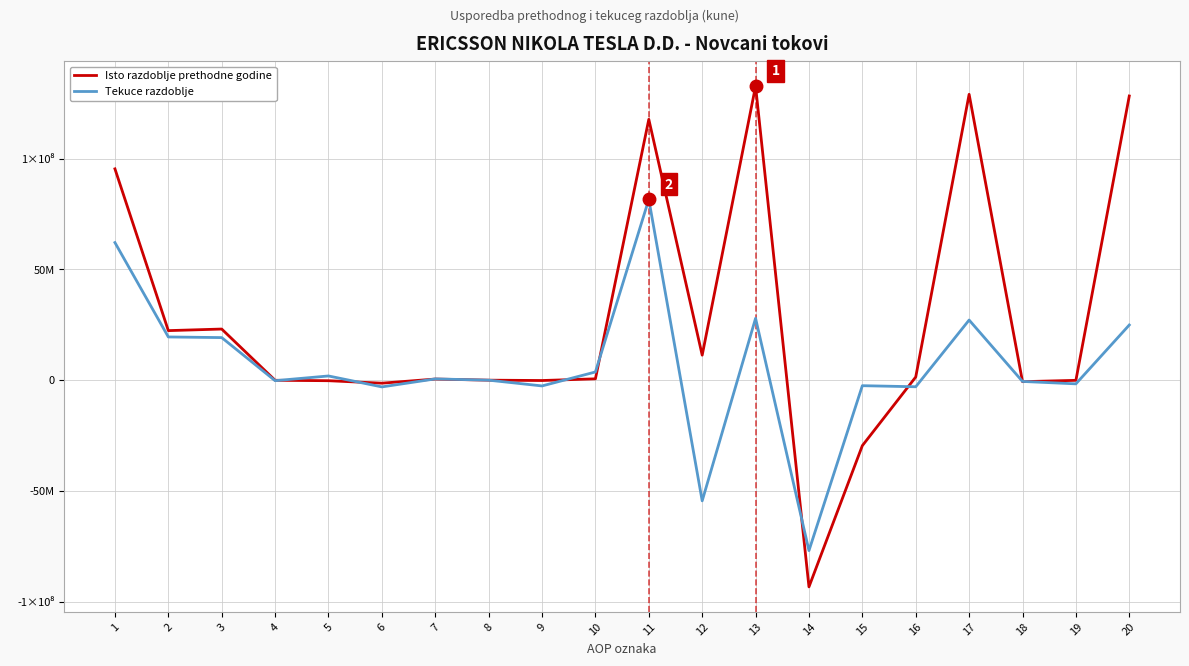

What is the spread (max minus min) of values at 17?

101845289